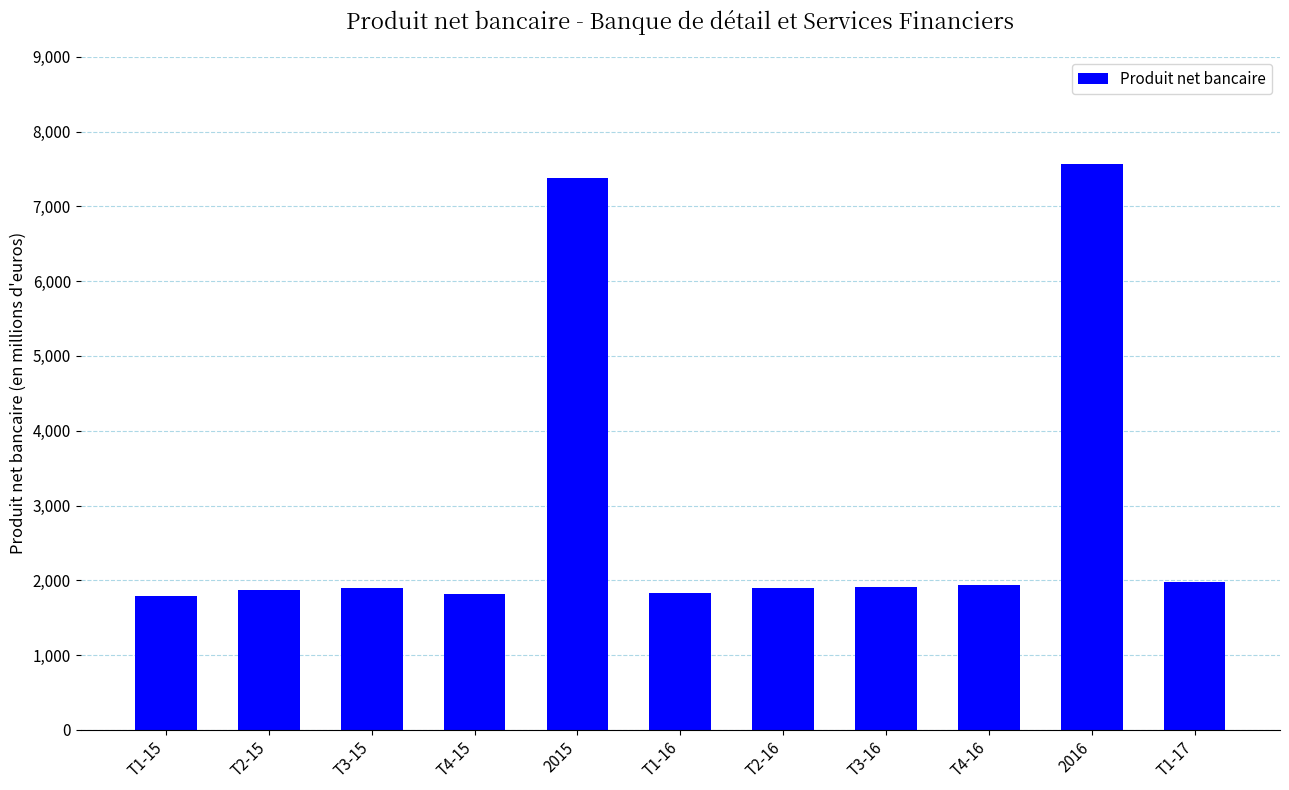

True or false: the data shows 2903 at T4-16.

False